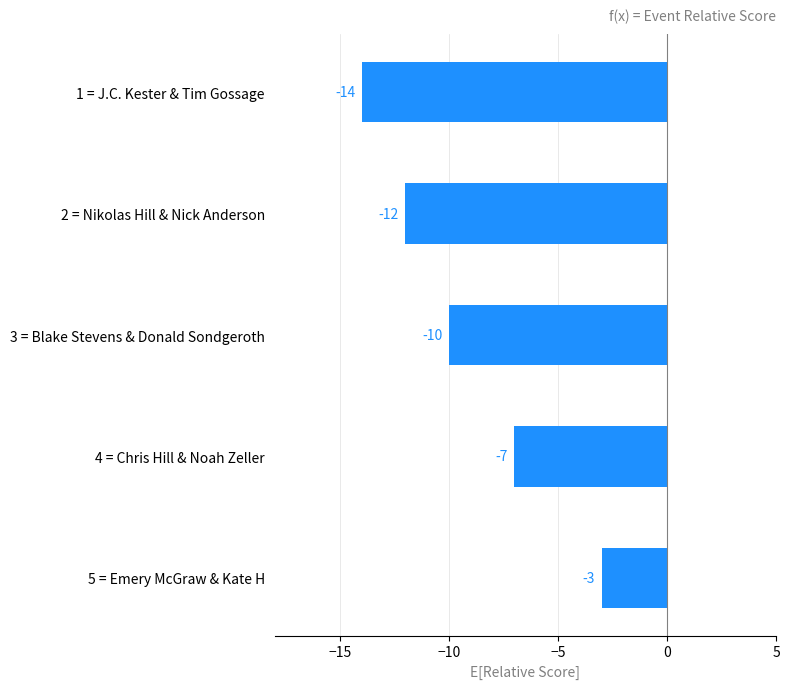

What is the label of the 2nd bar from the top?

2 = Nikolas Hill & Nick Anderson